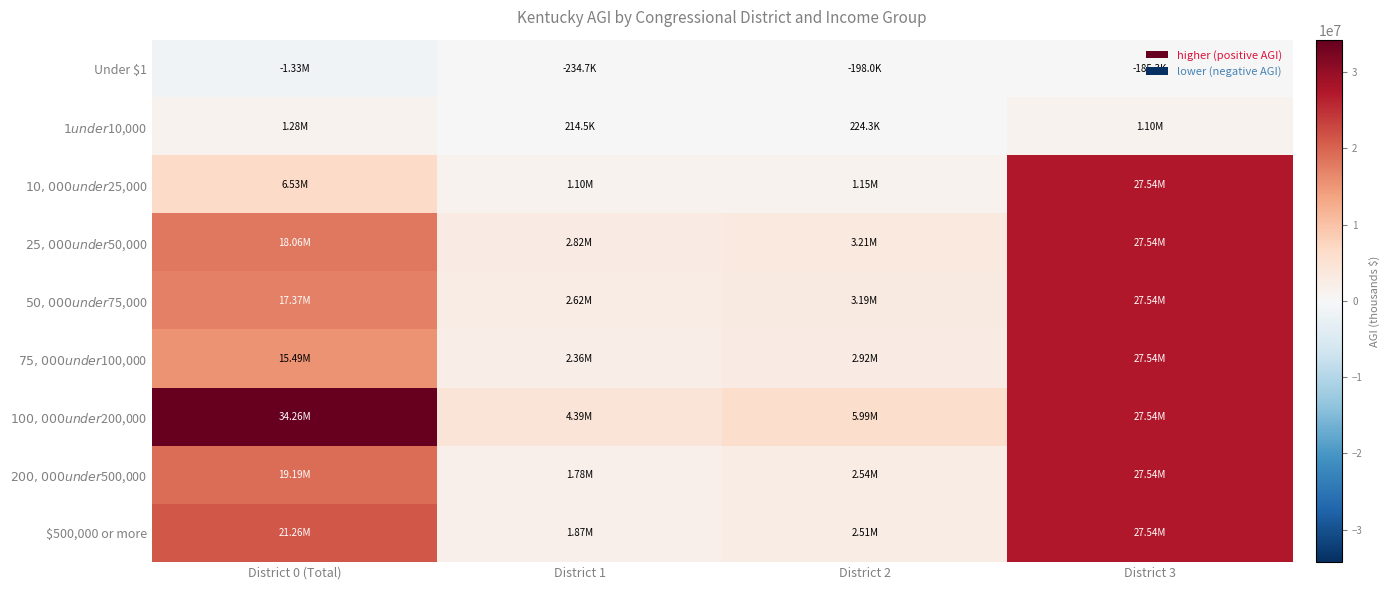

What is the total value across all series at District 0 (Total)?

132100569